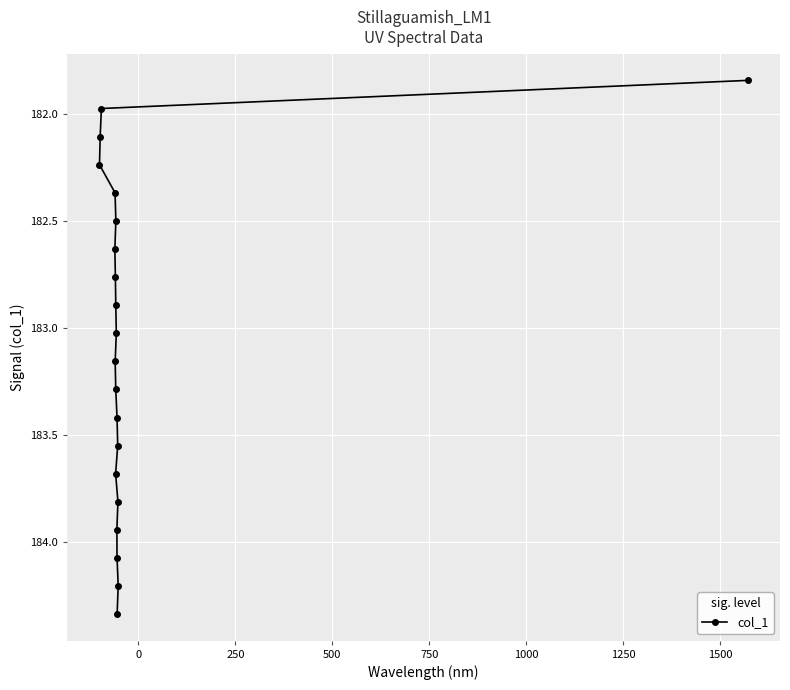

What is the value of the 9th point from the left?

183.3